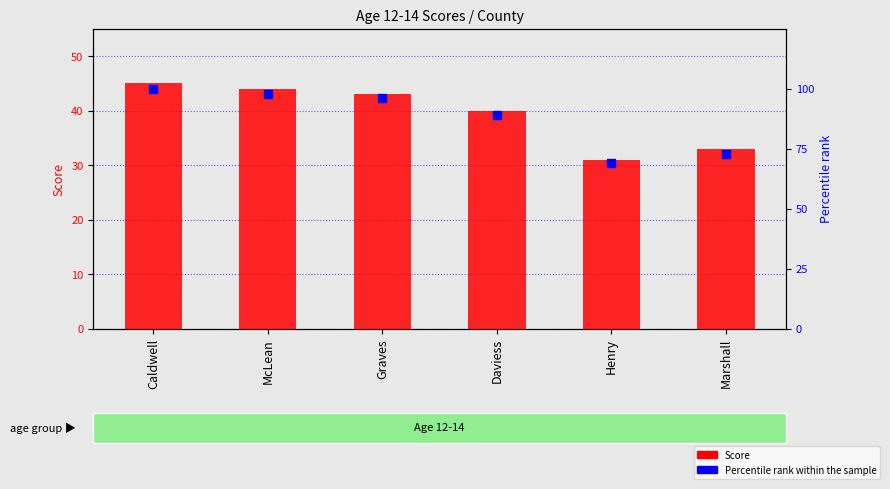

Is the value of Percentile rank within the sample at McLean greater than the value of Score at Graves?

Yes